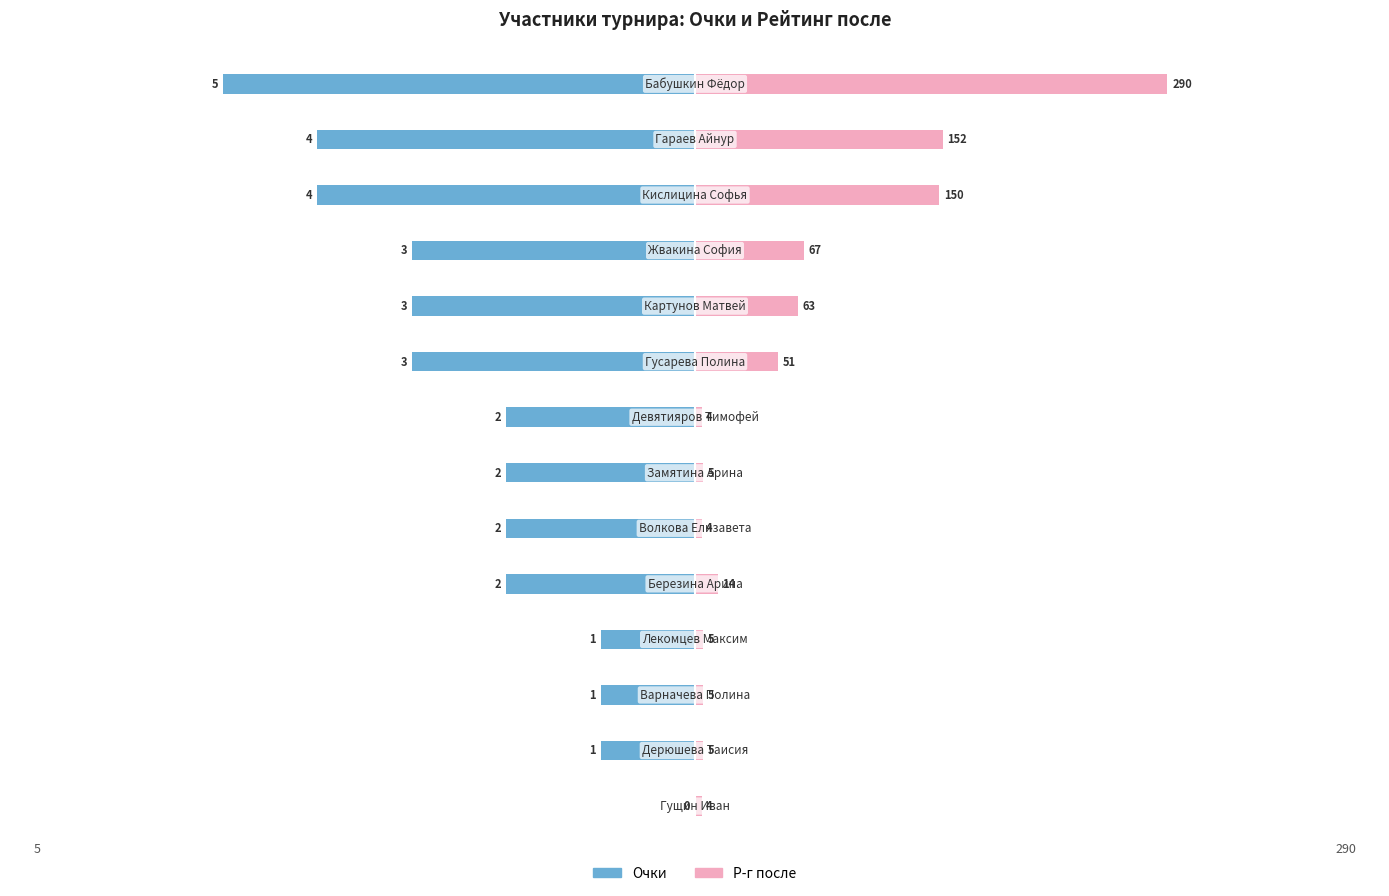

Is the value of Очки at 9 greater than the value of Р-г после at 3?

No